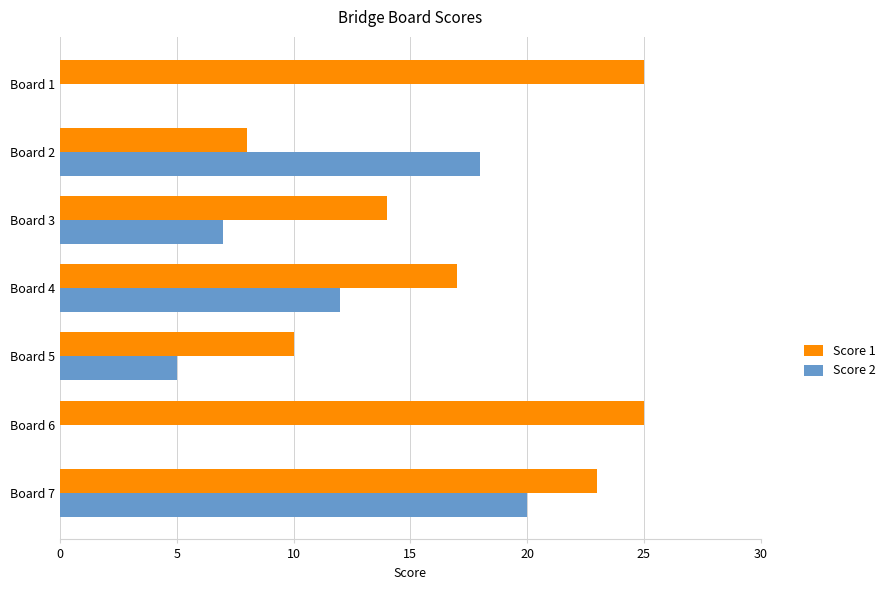

What is the greatest value displayed?

25